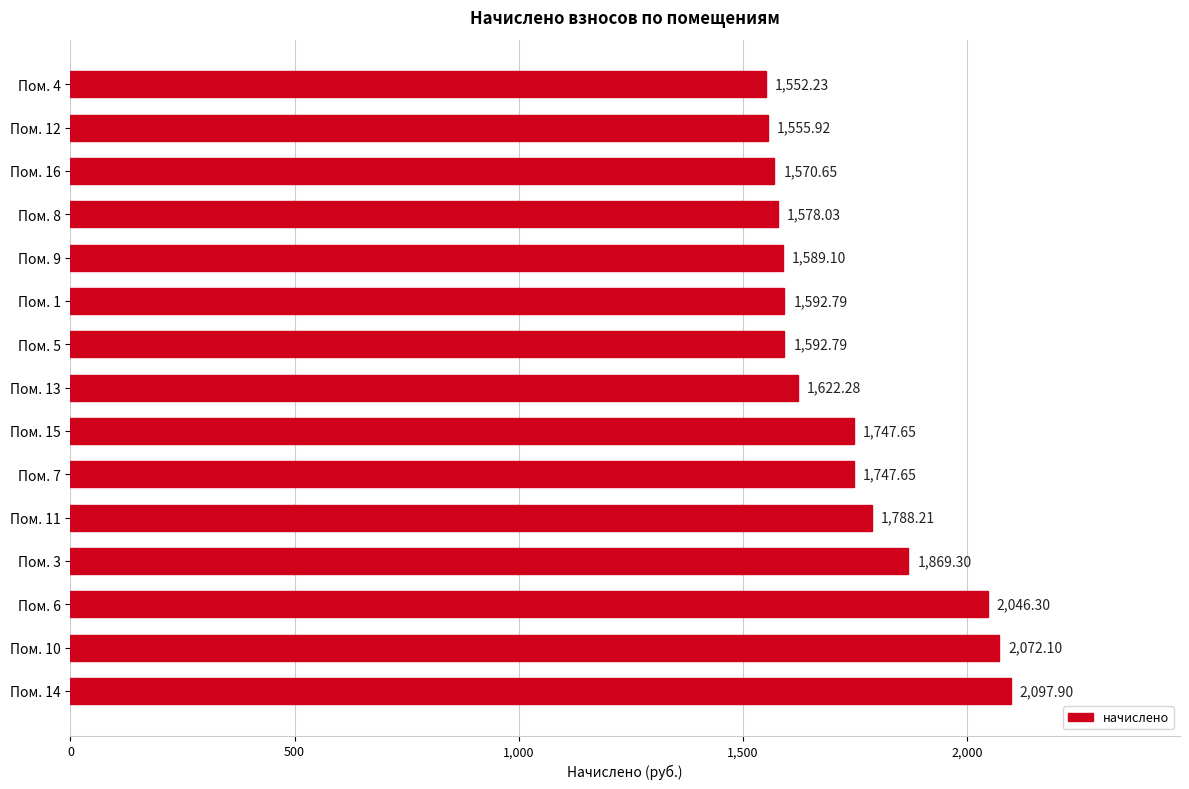

What is the average value?

1734.9